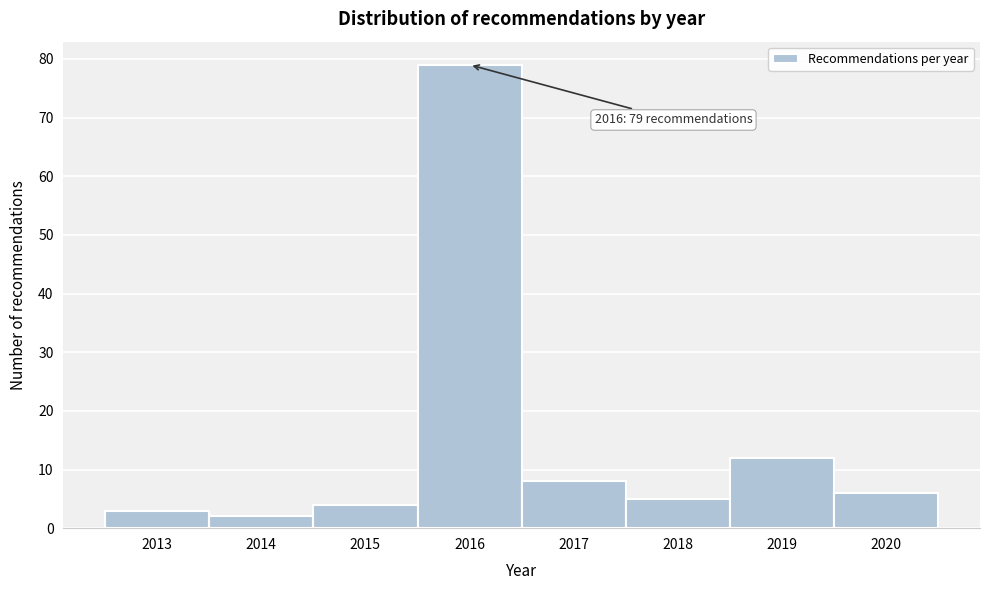

Over which range of the x-axis is the bar tallest?

2015.5 to 2016.5